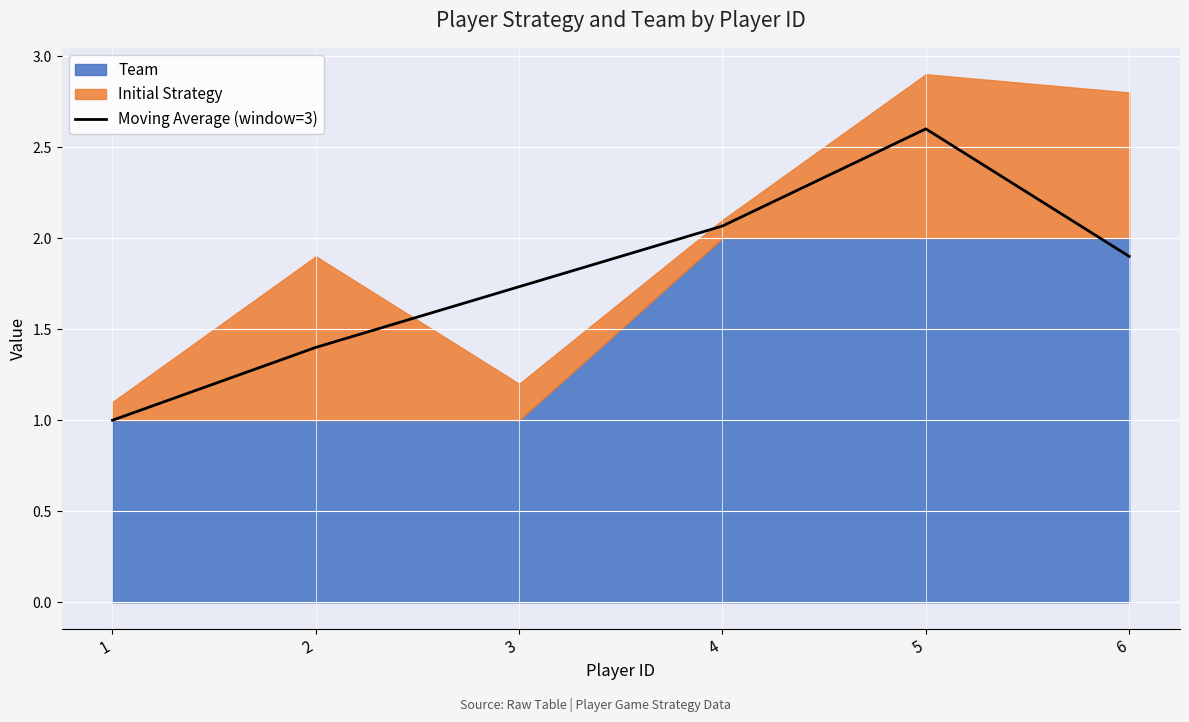

At which category does the data reach its first local peak?

5